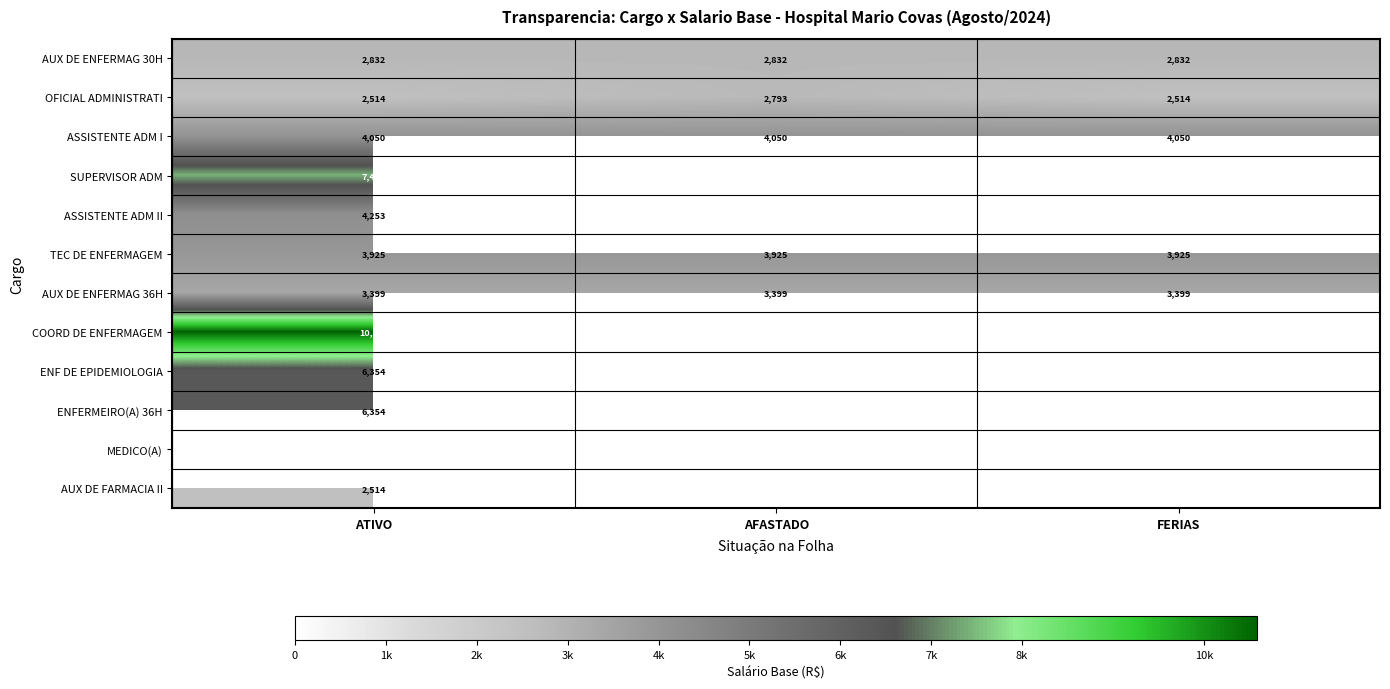

List the labels in order of OFICIAL ADMINISTRATI value, largest first.

AFASTADO, ATIVO, FERIAS